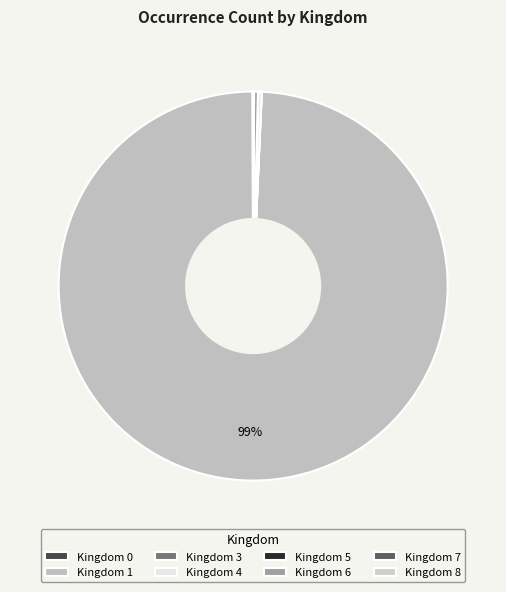

To the nearest percent, what is the difference between the largest and smallest slice percentages?

100%